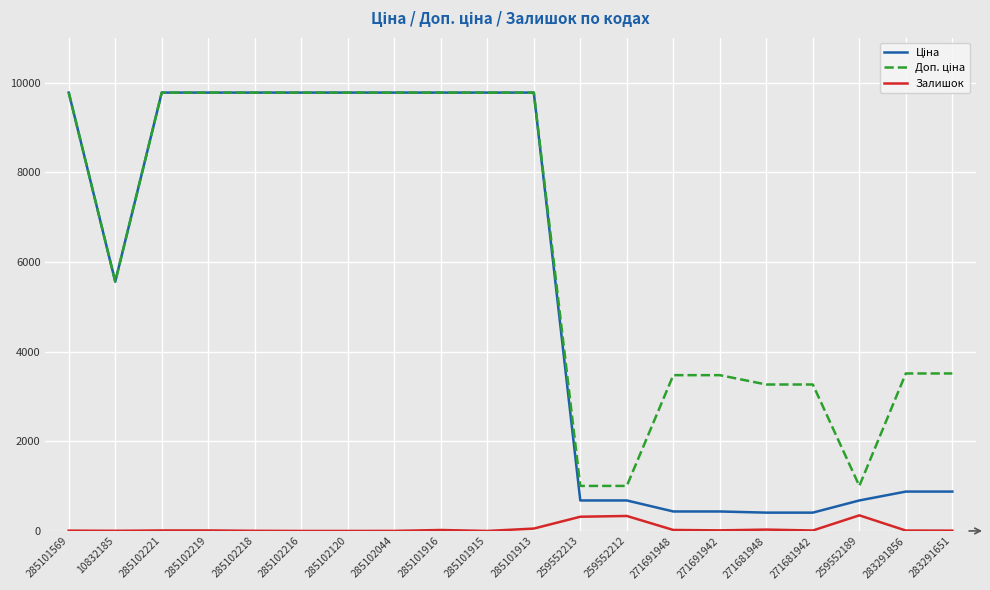

What is the total value across all series at 259552212?

2018.0